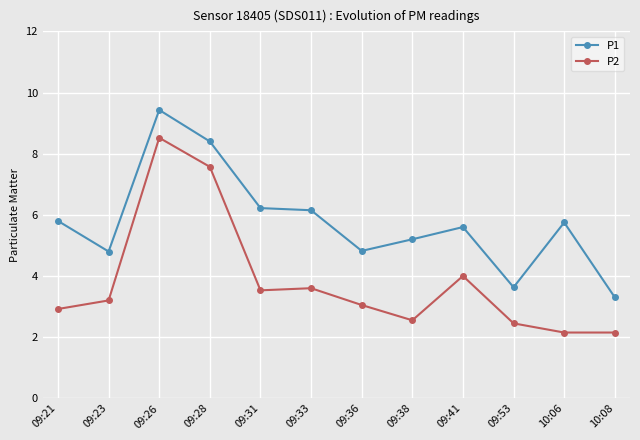

Where is the first local maximum for P1?

09:26